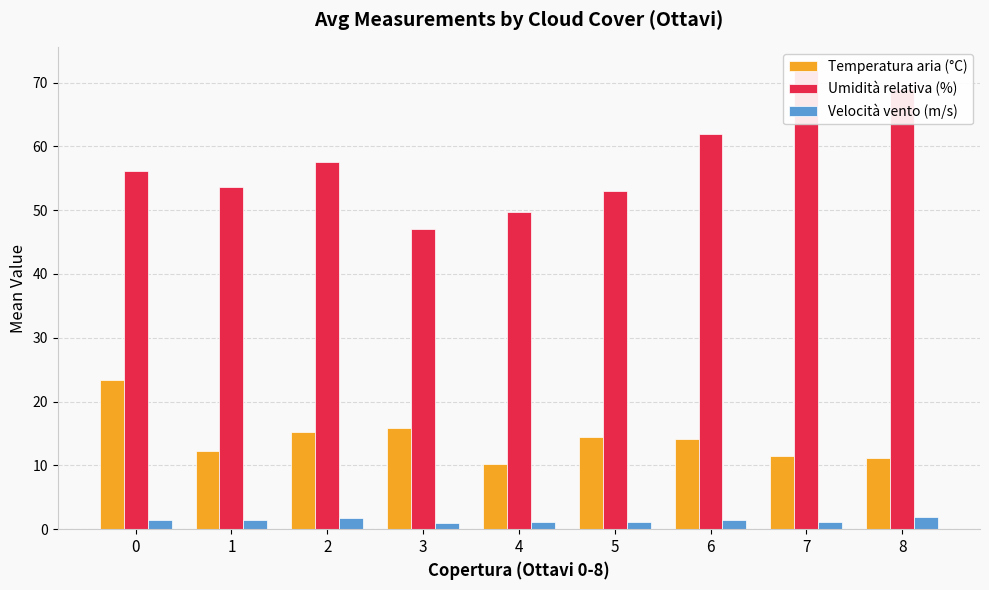

List the series in order of their peak value, lowest first.

Velocità vento (m/s), Temperatura aria (°C), Umidità relativa (%)